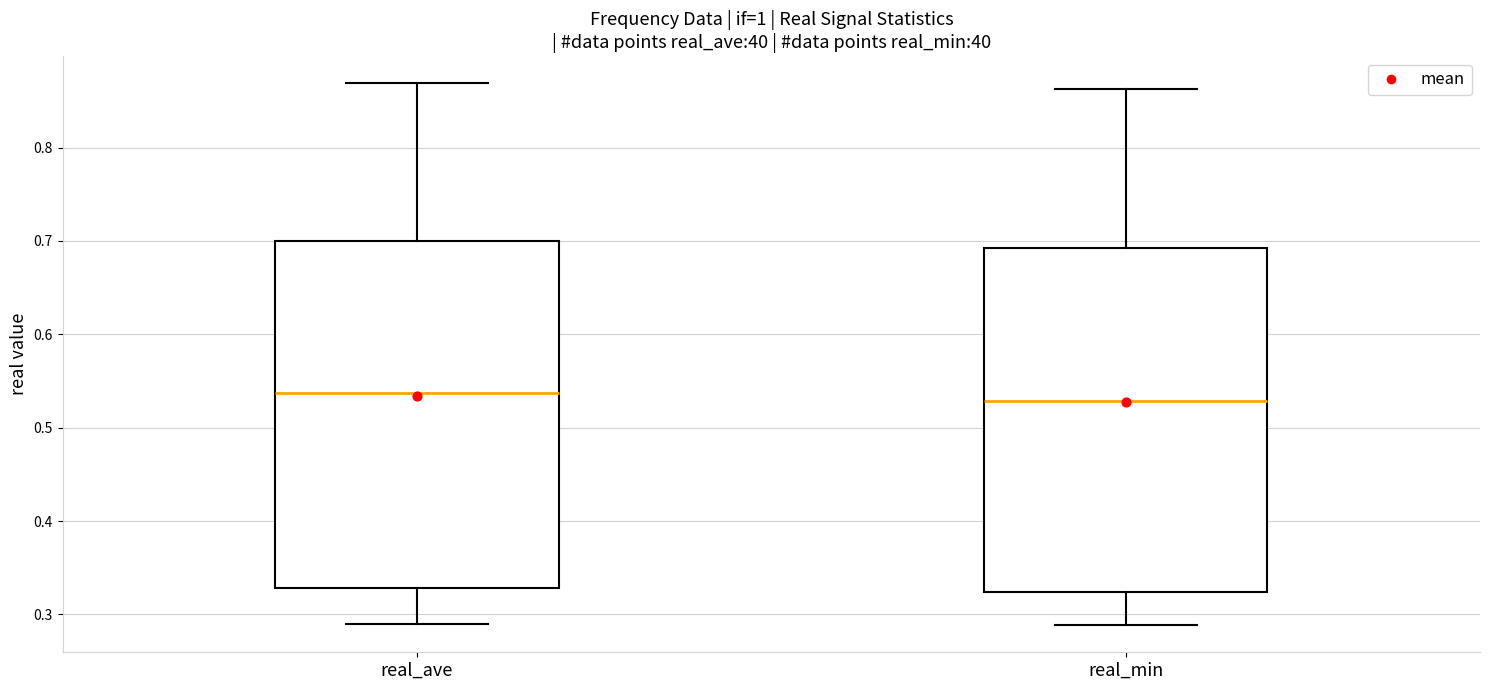

Reading left to right, read every box against the y-axis: the position of its median line, the range the box covers, and the ends of its whiskers. The values are not printed on the chart, so give them approximately, as read against the axis.

real_ave: median 0.54, box 0.33 to 0.70, whiskers 0.29 to 0.87
real_min: median 0.53, box 0.32 to 0.69, whiskers 0.29 to 0.86